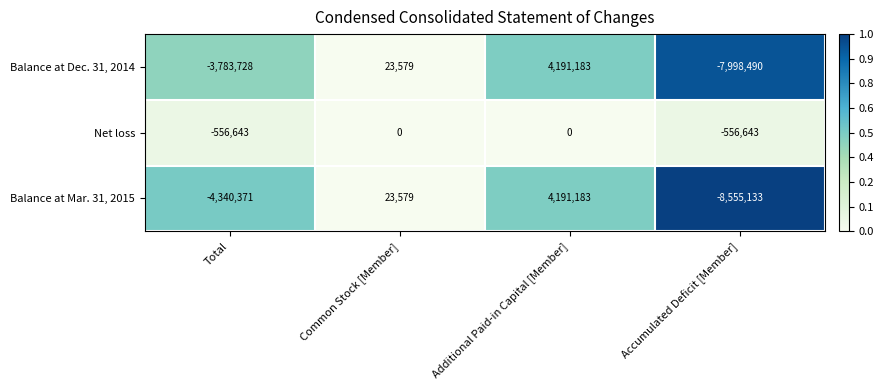

The Net loss series shows 0 at Additional Paid-in Capital [Member]. True or false?

True